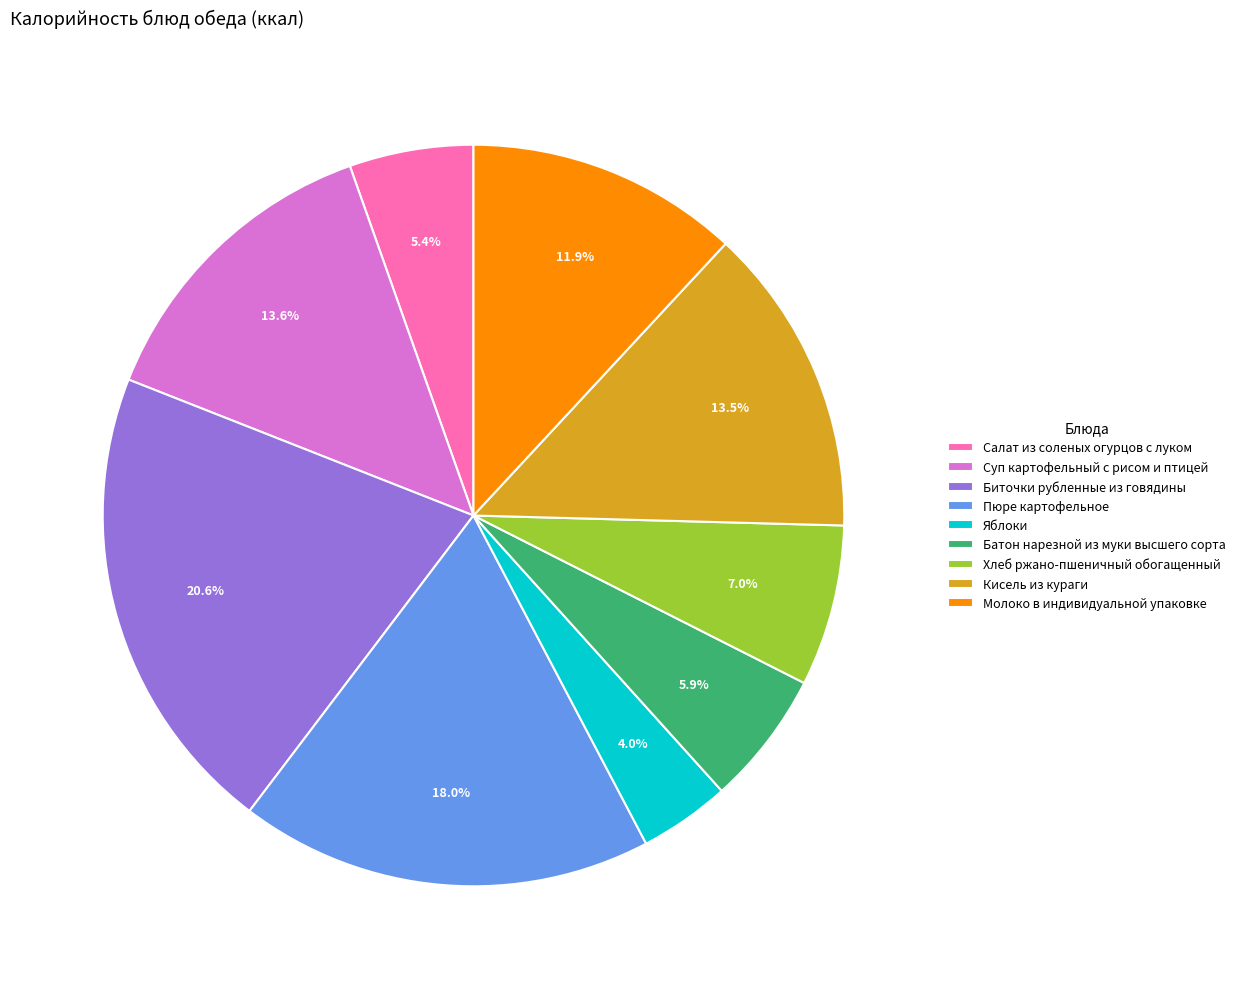

What is the largest slice in the pie chart?

Биточки рубленные из говядины